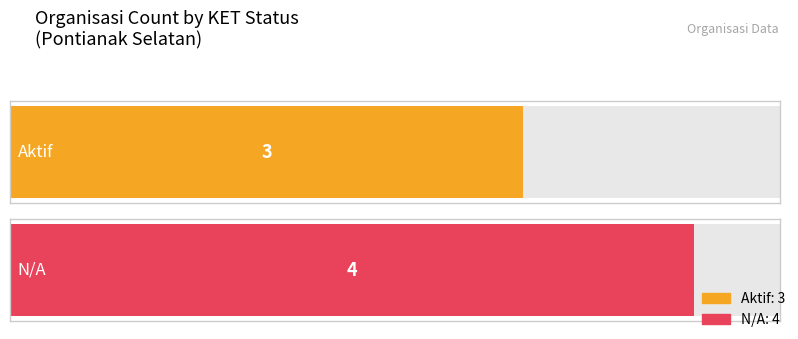

How many values are between 3 and 4?

2